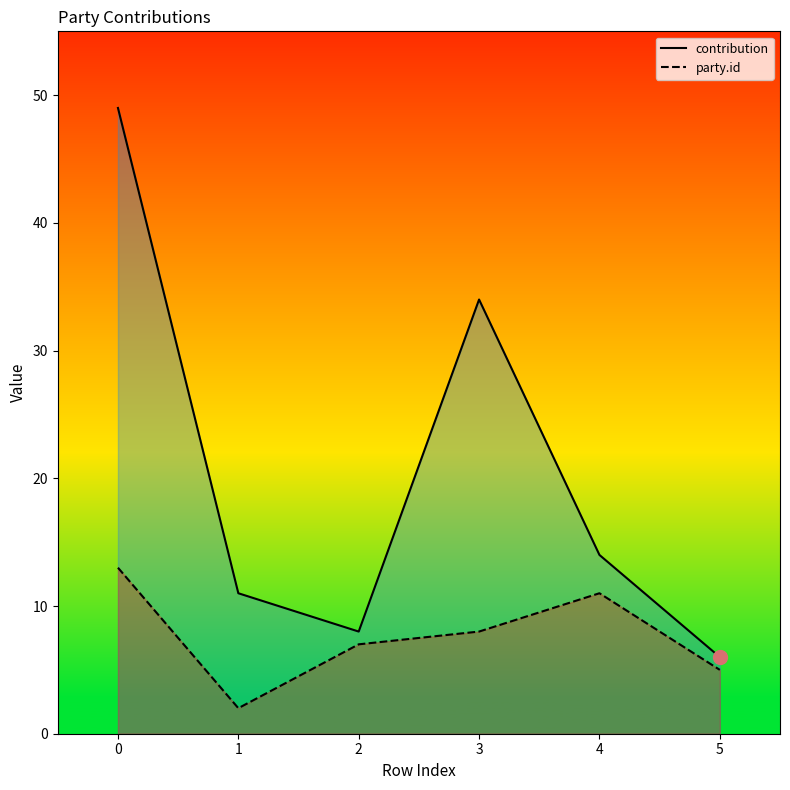

What is the difference between the maximum and minimum values in the contribution series?

43